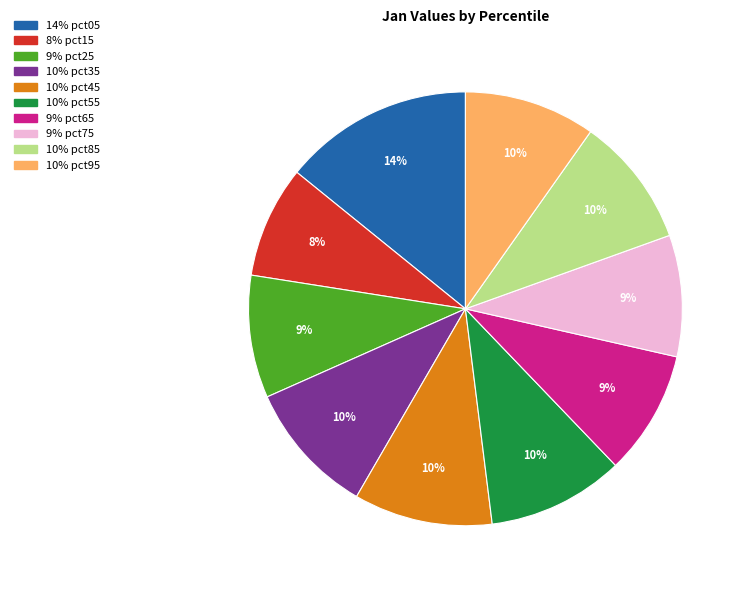

To the nearest percent, what is the average slice percentage?

10%